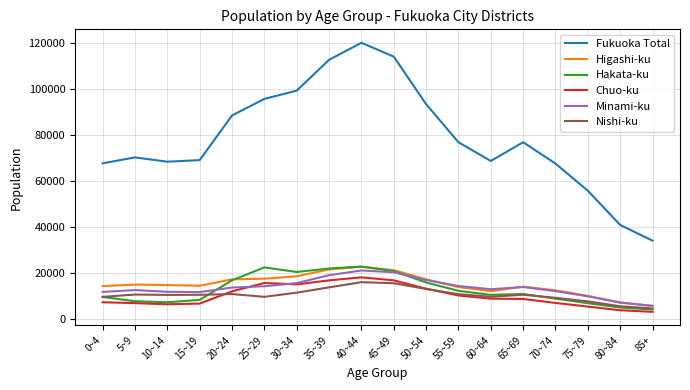

The value of Minami-ku at 55~59 is 3053. True or false?

False